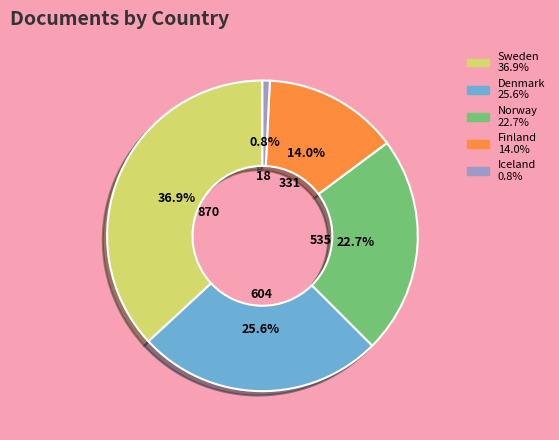

How many segments does this pie chart have?

5